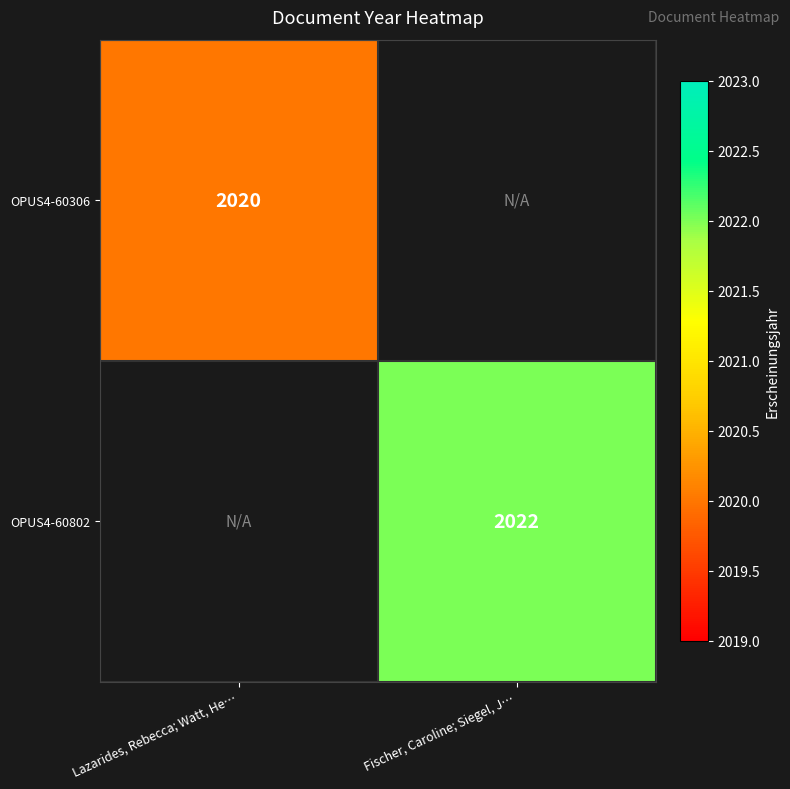

Is the value of OPUS4-60802 at Fischer, Caroline; Siegel, J… greater than the value of OPUS4-60306 at Lazarides, Rebecca; Watt, He…?

Yes